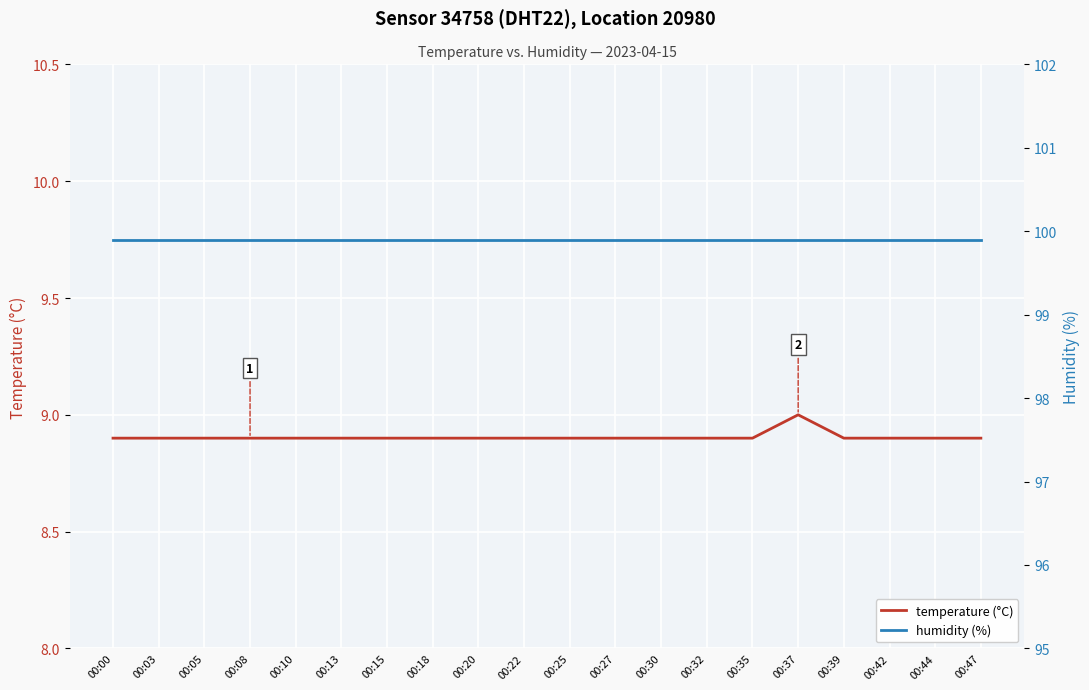

True or false: humidity (%) and temperature (°C) intersect in this chart.

False